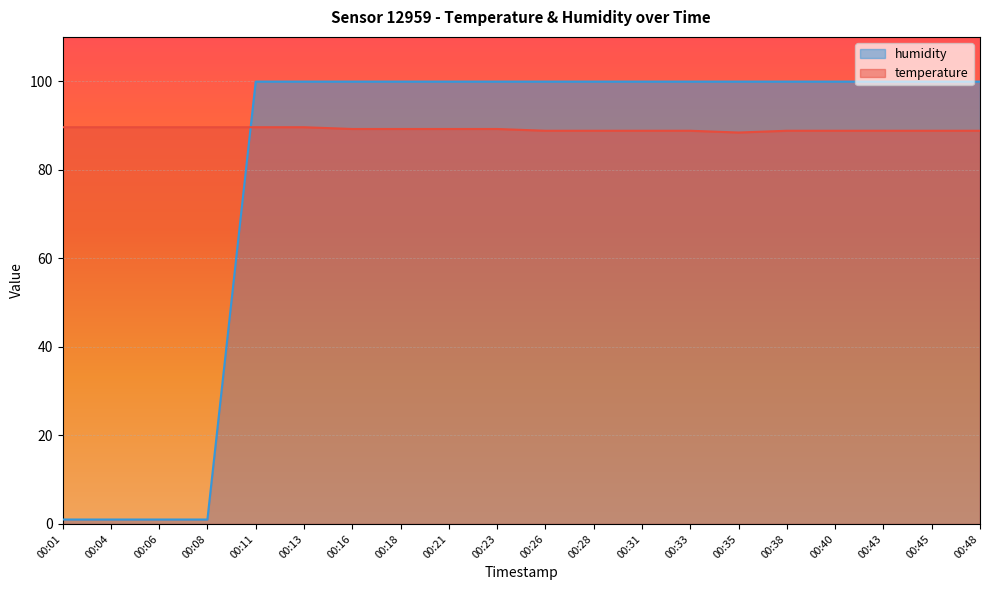

Which label corresponds to the smallest value in the chart?

00:01